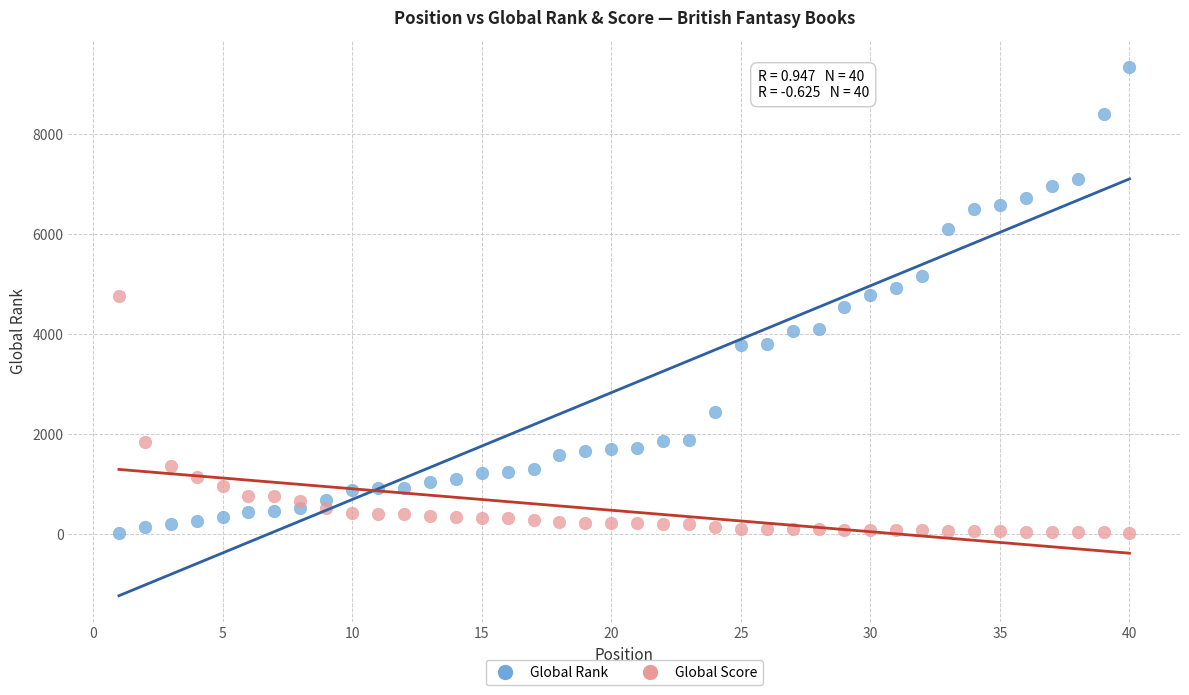

What is the X range (max minus min) for the scatter plot?

39